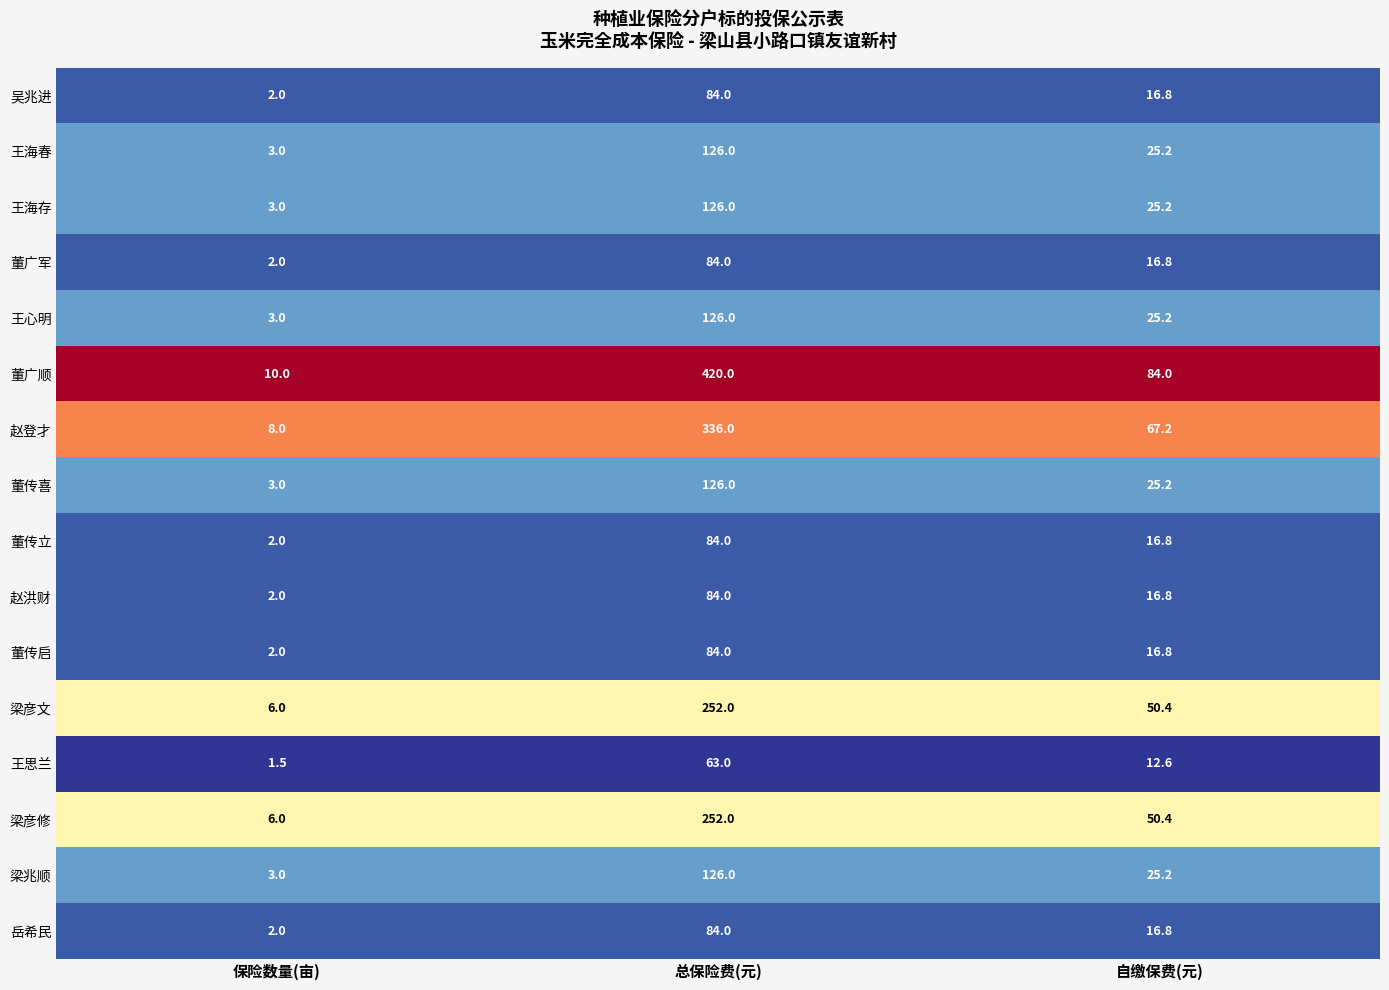

Which series changed the most between 保险数量(亩) and 自缴保费(元)?

董广顺